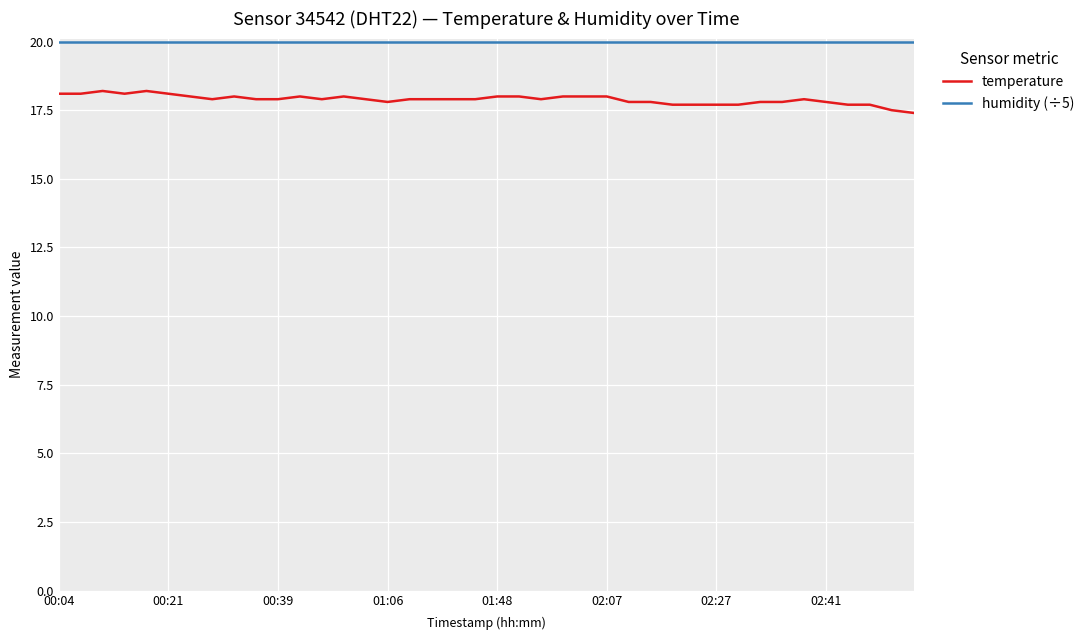

True or false: humidity (÷5) and temperature intersect in this chart.

False